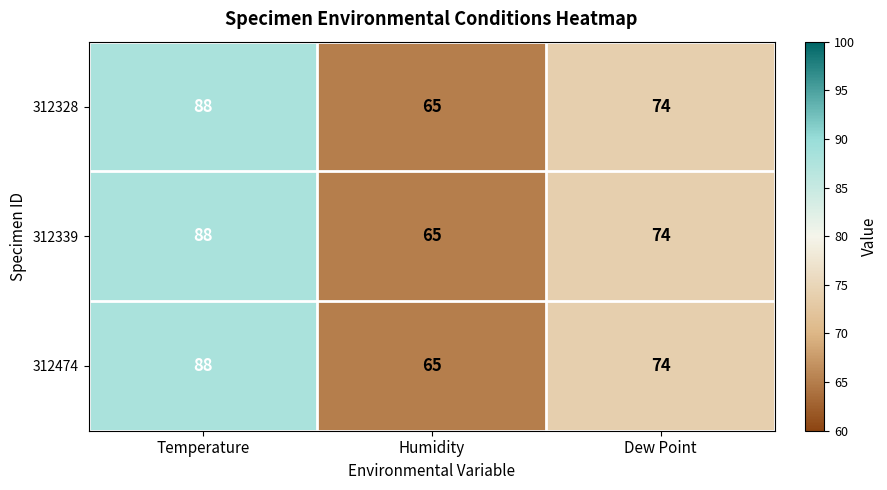

What is the lowest value of the 312339 series?

65